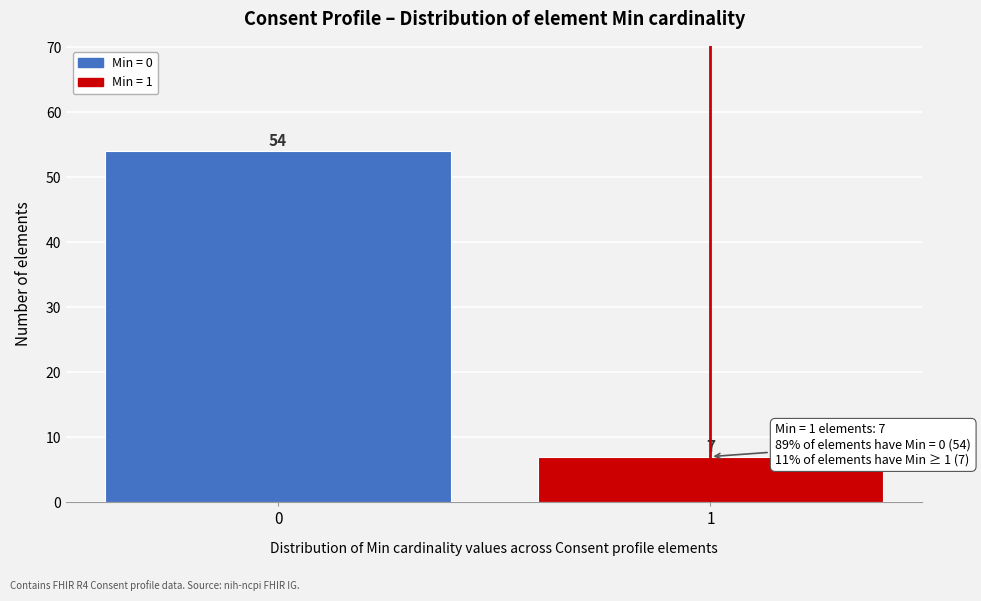

Reading right to left, extract all data points from this chart.

7	54